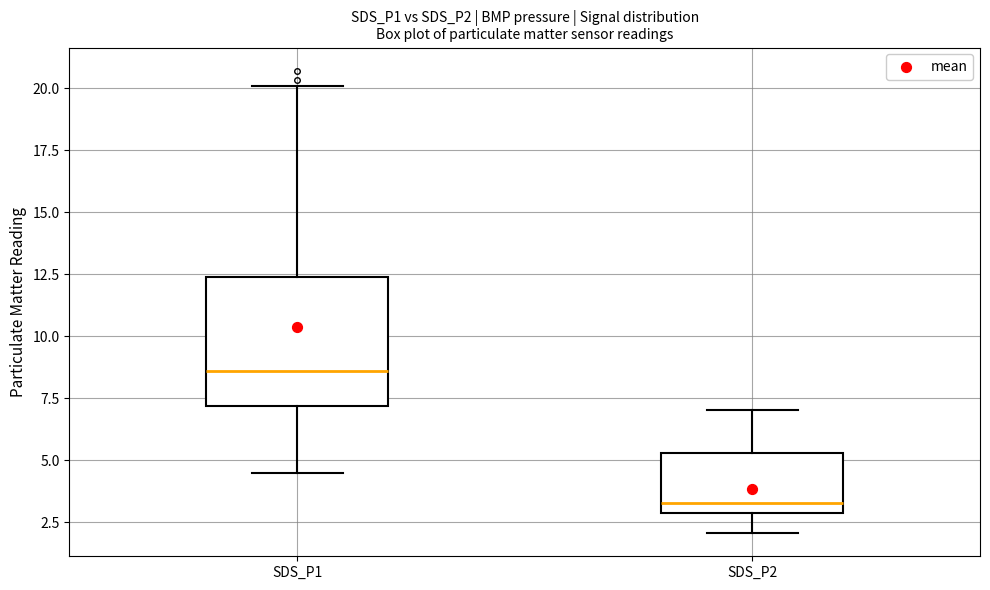

Reading left to right, read every box against the y-axis: the position of its median line, the range the box covers, and the ends of its whiskers. The values are not printed on the chart, so give them approximately, as read against the axis.

SDS_P1: median 8.5, box 7.0 to 12.5, whiskers 4.5 to 20.0
SDS_P2: median 3.5, box 3.0 to 5.5, whiskers 2.0 to 7.0